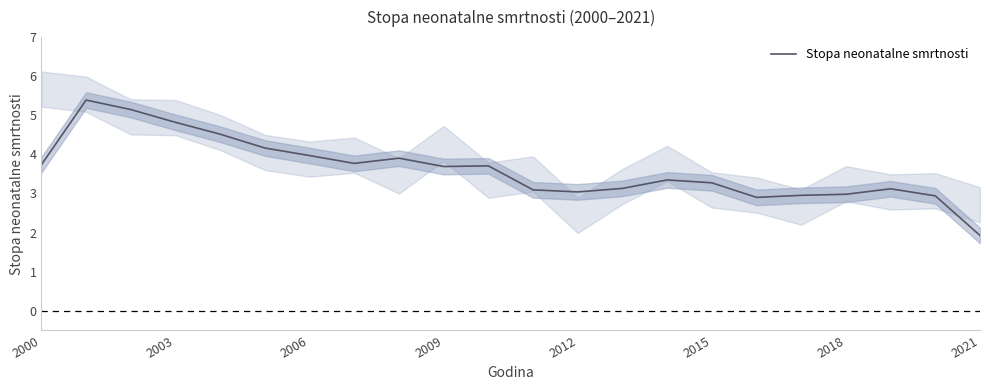

How many lines are shown in the chart?

1